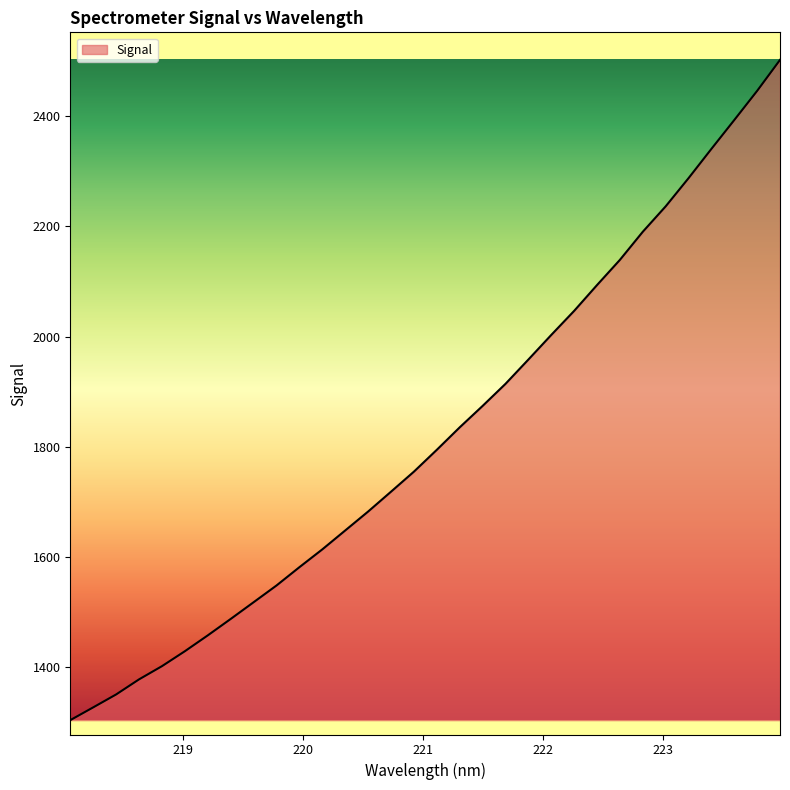

What is the smallest value displayed?

1303.4